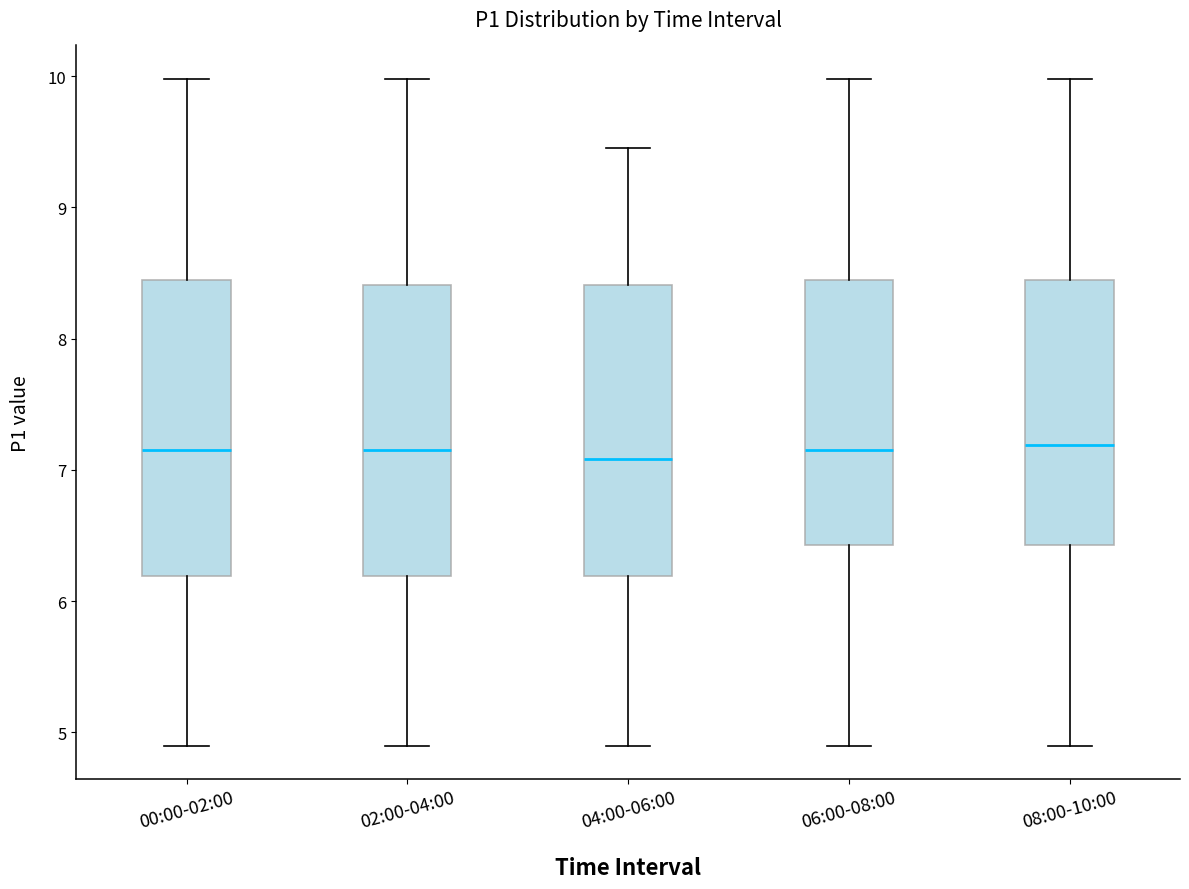

Reading left to right, transcribe this box plot: for each box, give where its median line is, the range the box spans, and where its two whiskers end, as read against the y-axis. The values are not printed on the chart, so give them approximately, as read against the axis.

00:00-02:00: median 7.2, box 6.2 to 8.4, whiskers 4.9 to 10.0
02:00-04:00: median 7.2, box 6.2 to 8.4, whiskers 4.9 to 10.0
04:00-06:00: median 7.1, box 6.2 to 8.4, whiskers 4.9 to 9.5
06:00-08:00: median 7.2, box 6.4 to 8.4, whiskers 4.9 to 10.0
08:00-10:00: median 7.2, box 6.4 to 8.4, whiskers 4.9 to 10.0